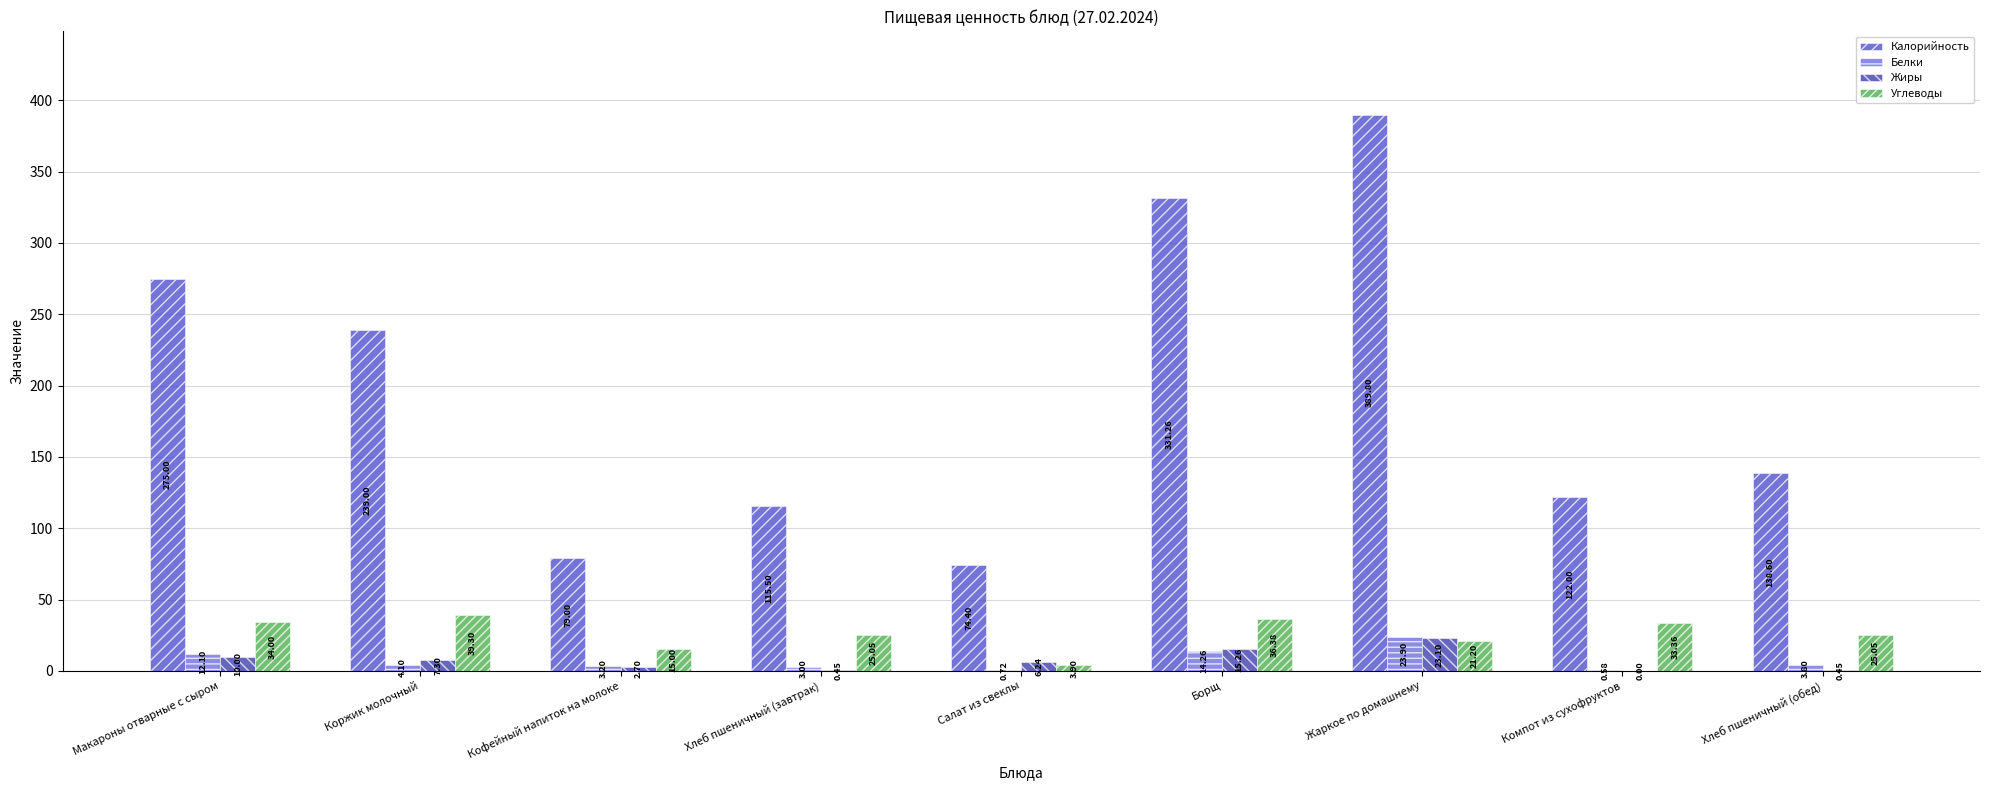

At which label does Жиры reach its peak?

Жаркое по домашнему